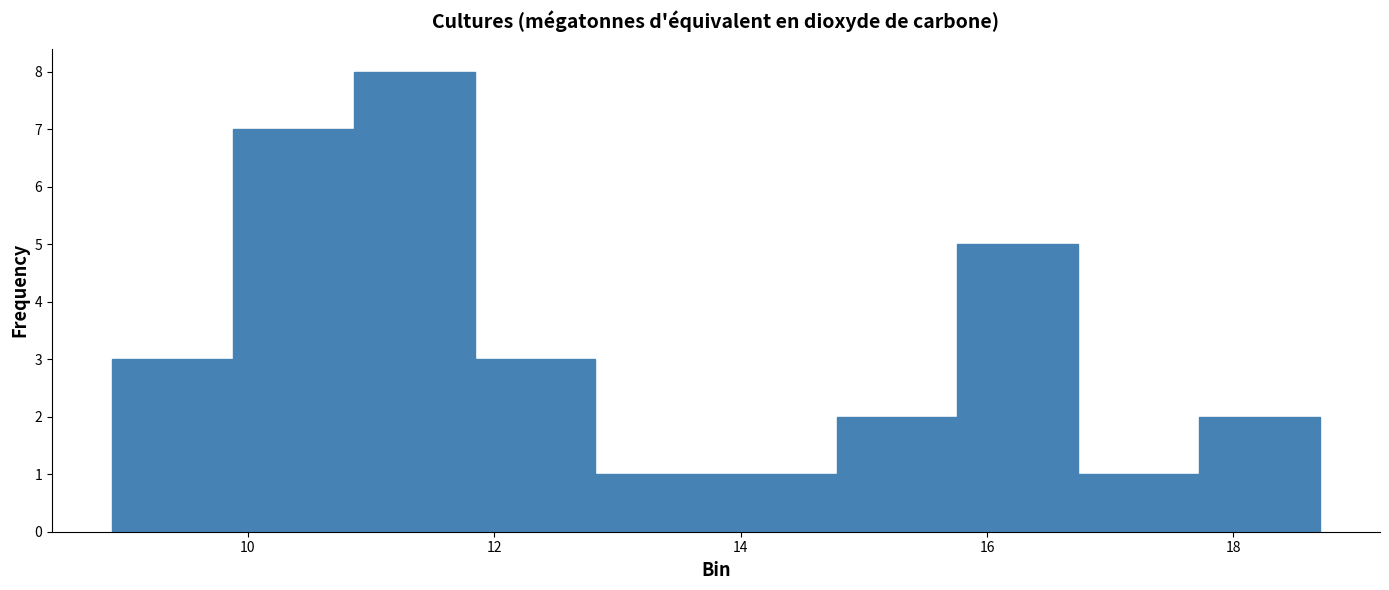

Reading left to right, transcribe this chart: for each bar, give the range it covers on the x-axis and its height. Neither the bar edges nor the heights are printed on the chart, so give them approximately, as read against the axes.

8.90 to 9.88: 3
9.88 to 10.86: 7
10.86 to 11.84: 8
11.84 to 12.82: 3
12.82 to 13.80: 1
13.80 to 14.78: 1
14.78 to 15.76: 2
15.76 to 16.74: 5
16.74 to 17.72: 1
17.72 to 18.70: 2